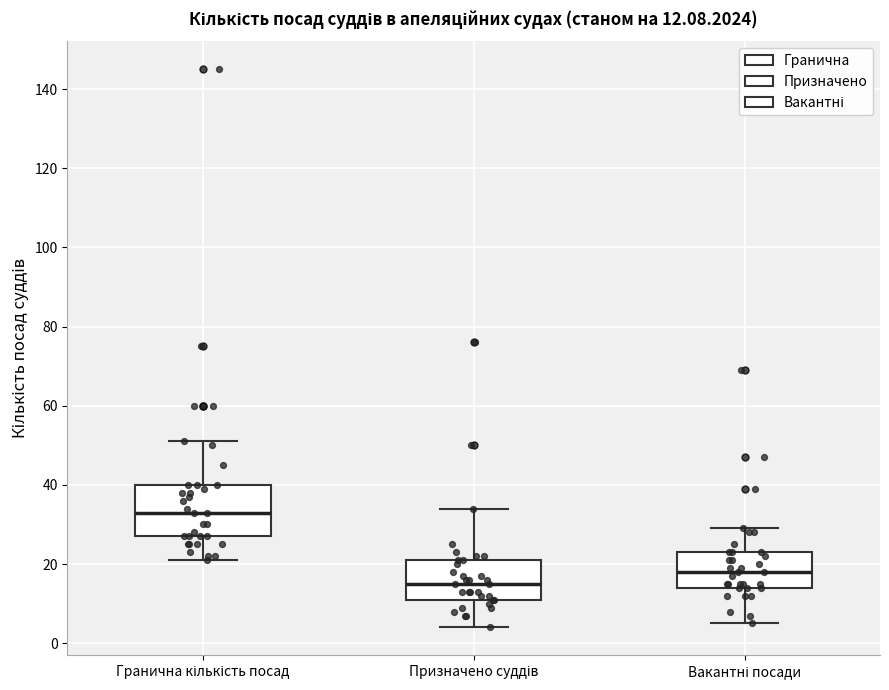

Comparing the boxes themselves (not the whiskers), which one is the tallest?

Гранична кількість посад